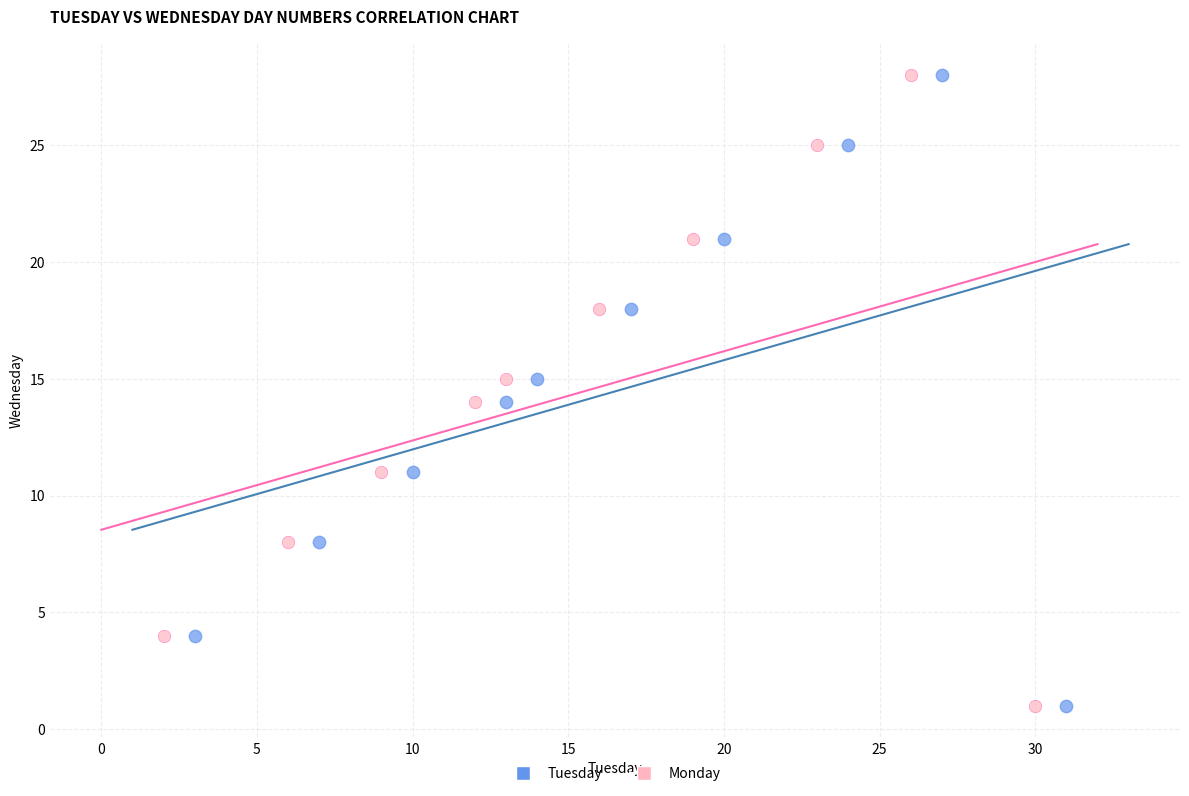

What are all the series names shown in the legend?

Tuesday, Monday